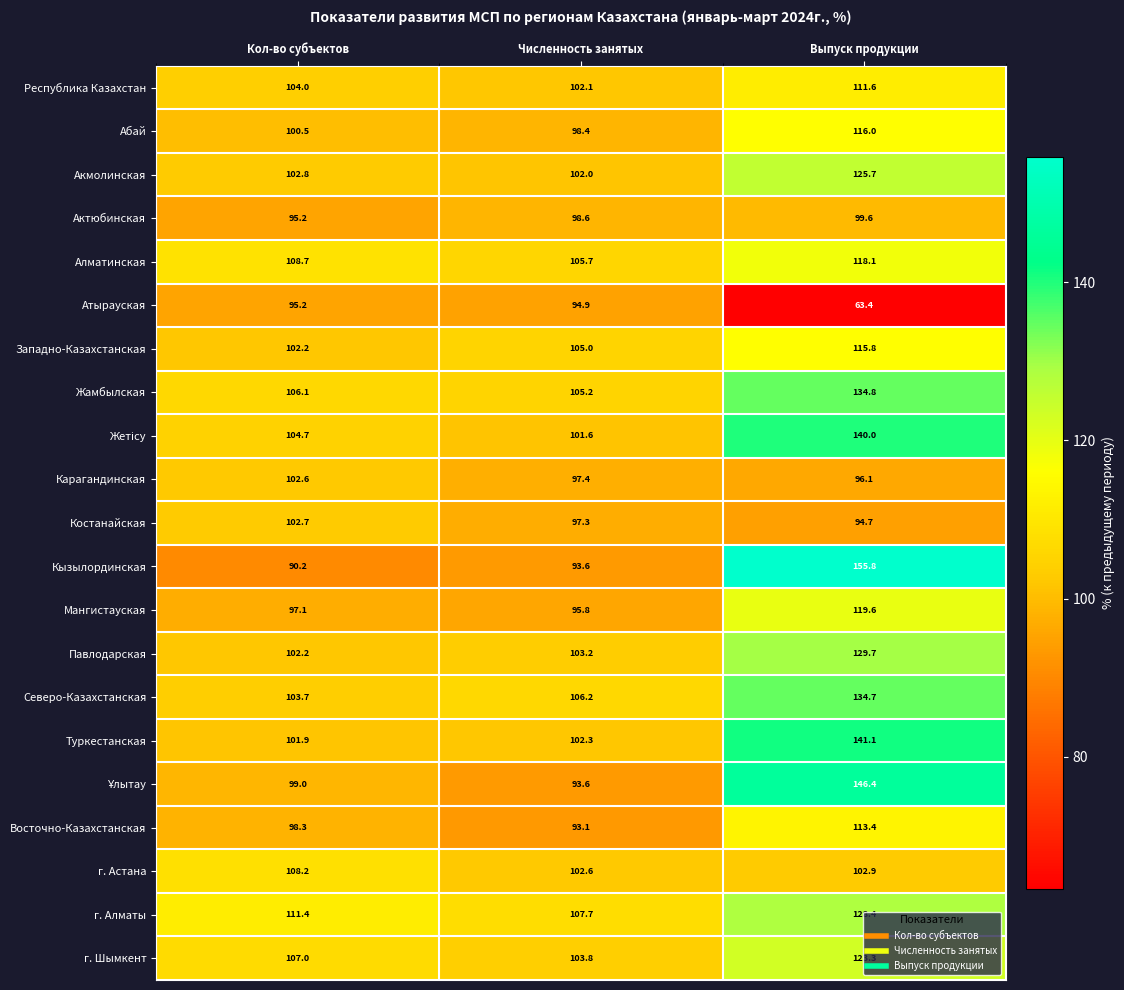

Rank the categories by Кызылординская value from lowest to highest.

Кол-во субъектов, Численность занятых, Выпуск продукции